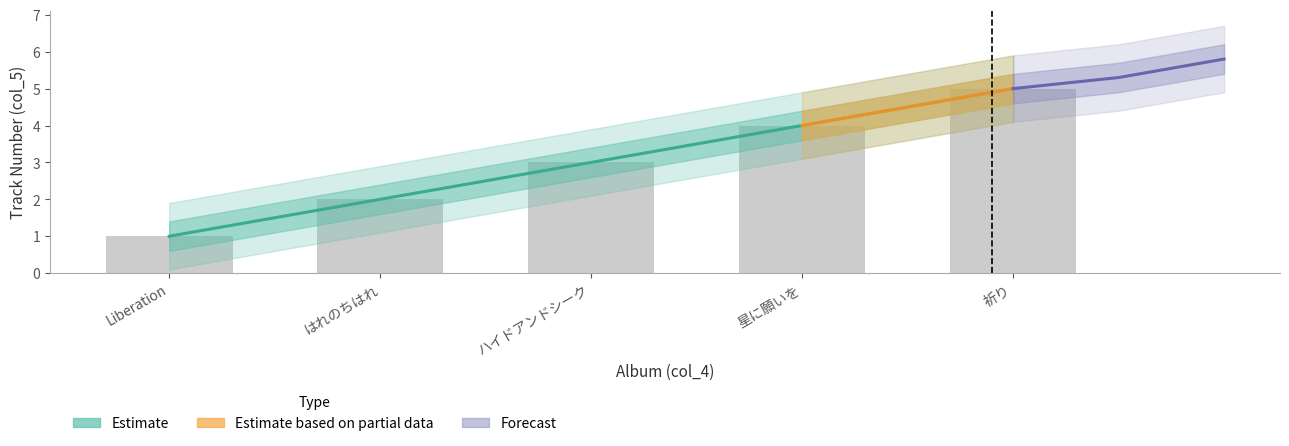

Which label corresponds to the largest value in the chart?

祈り